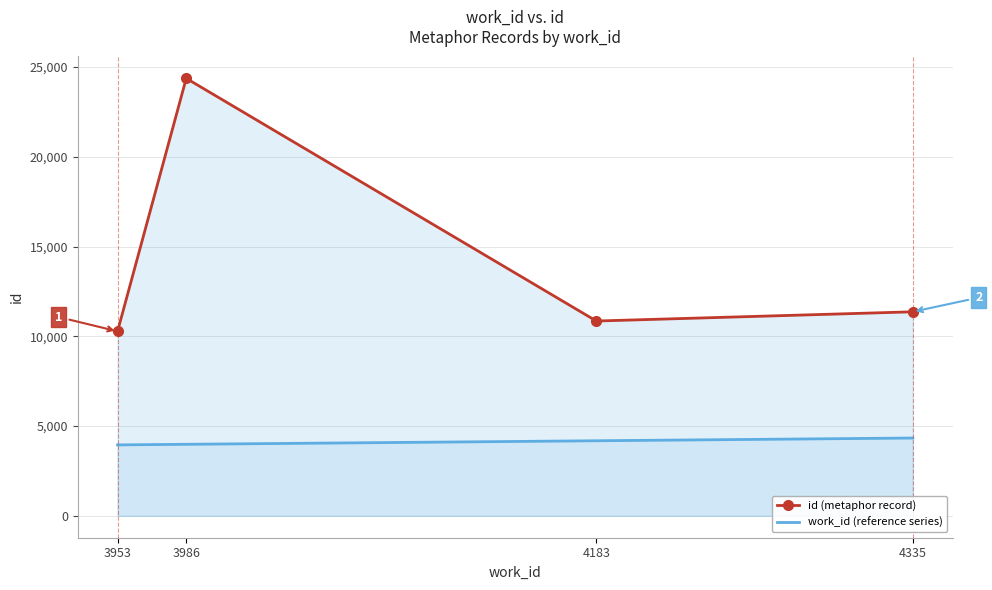

True or false: id (metaphor record) has a value of 10853 at 4183.

True